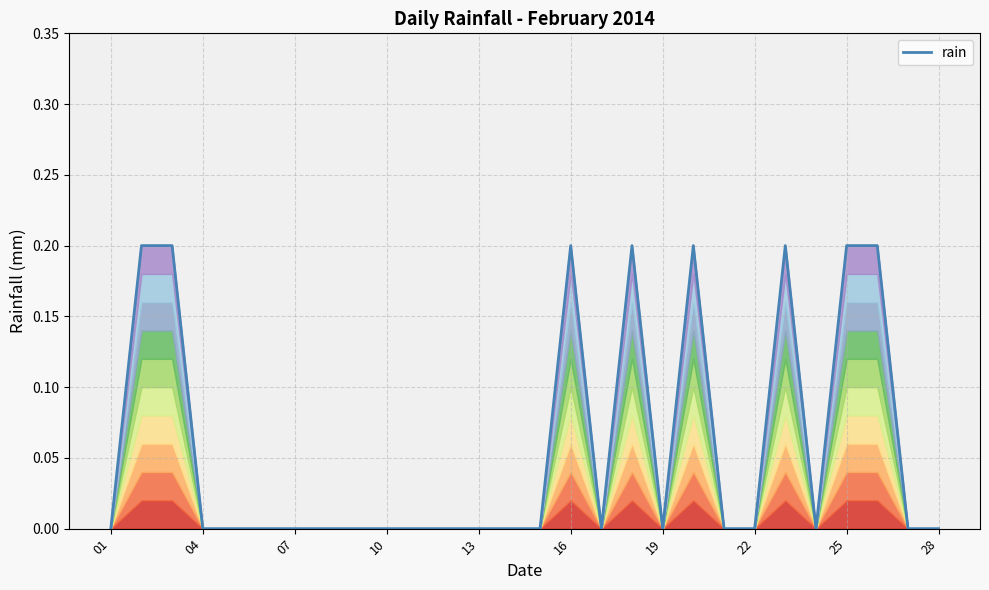

True or false: there are more than 0 points higher than both neighbors.

True